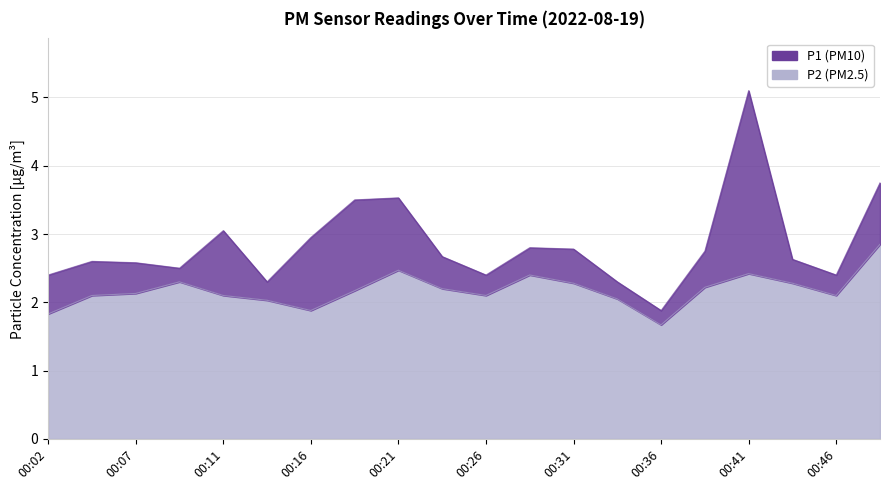

Count the number of data series in this chart.

2